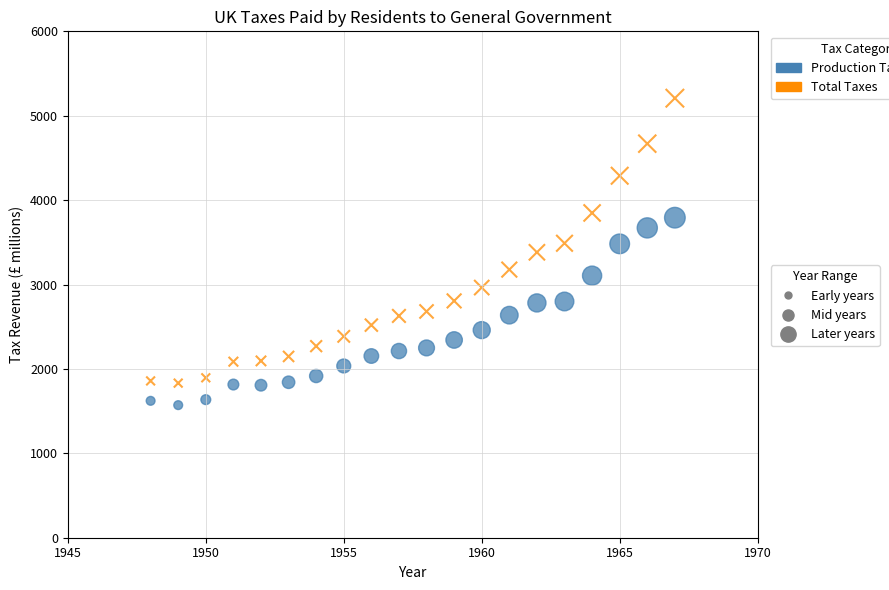

Across all data points, what is the range of Y values (max minus min)?

3637